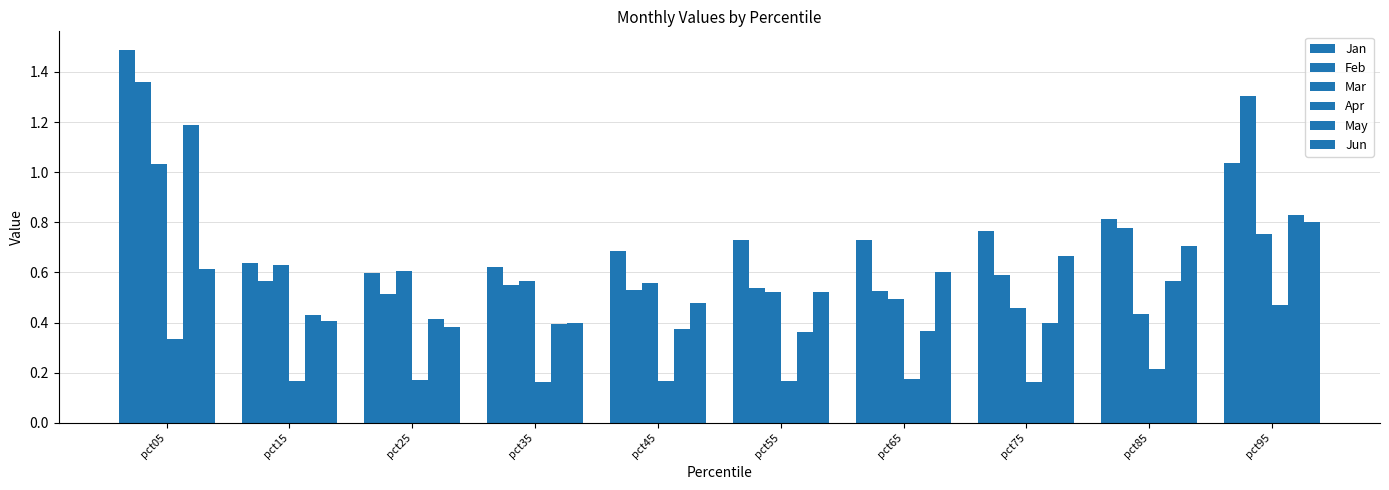

What is the value of the Feb bar at the 6th from the left?

0.5